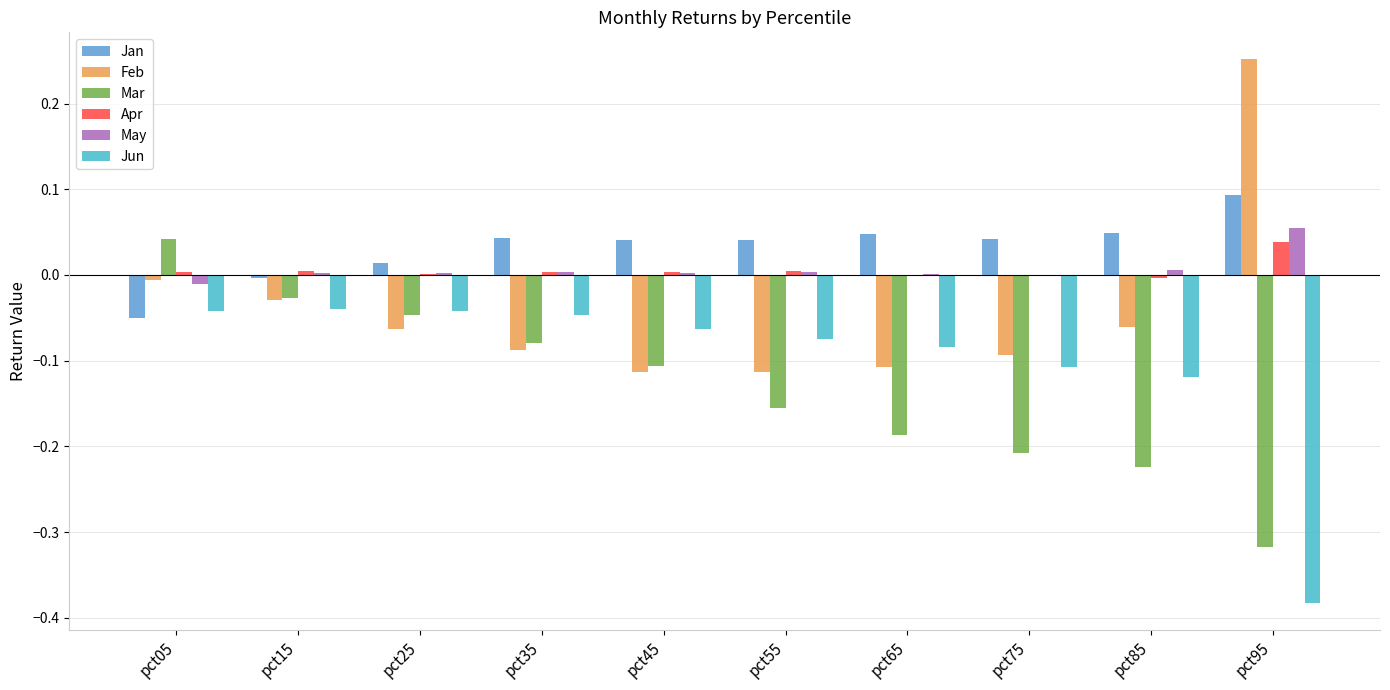

Is the value of Apr at pct85 greater than the value of Feb at pct85?

Yes